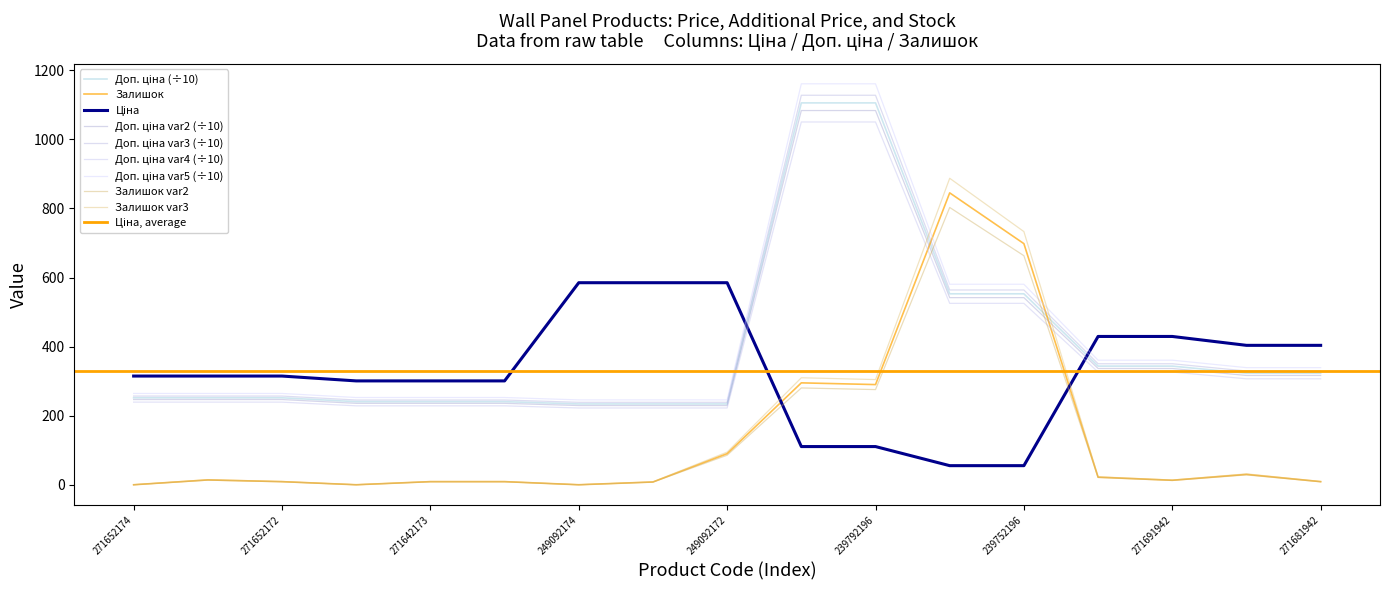

At how many categories does at least one series exceed 199?

17